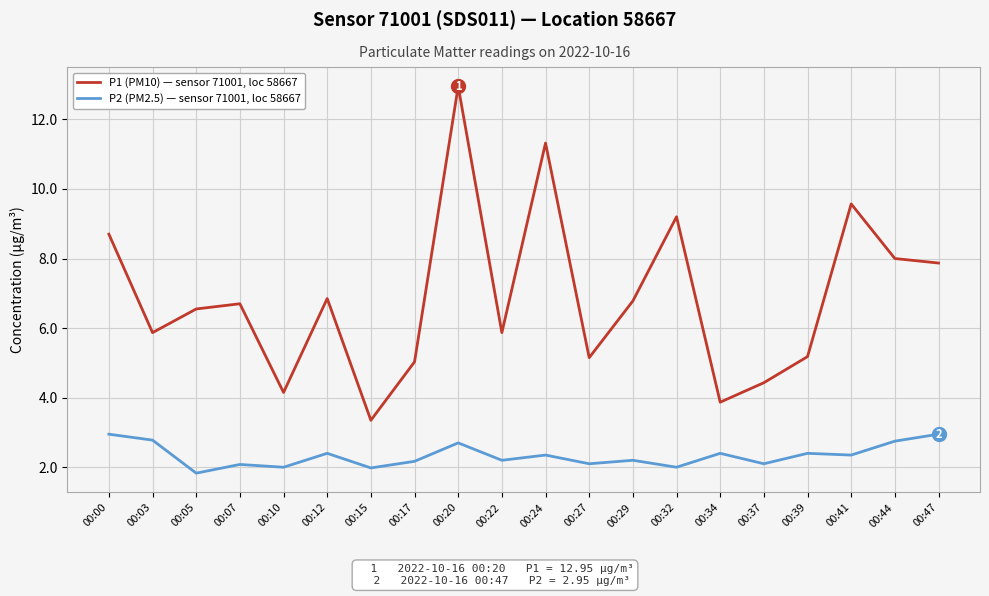

What are all the series names shown in the legend?

P1 (PM10) — sensor 71001, loc 58667, P2 (PM2.5) — sensor 71001, loc 58667